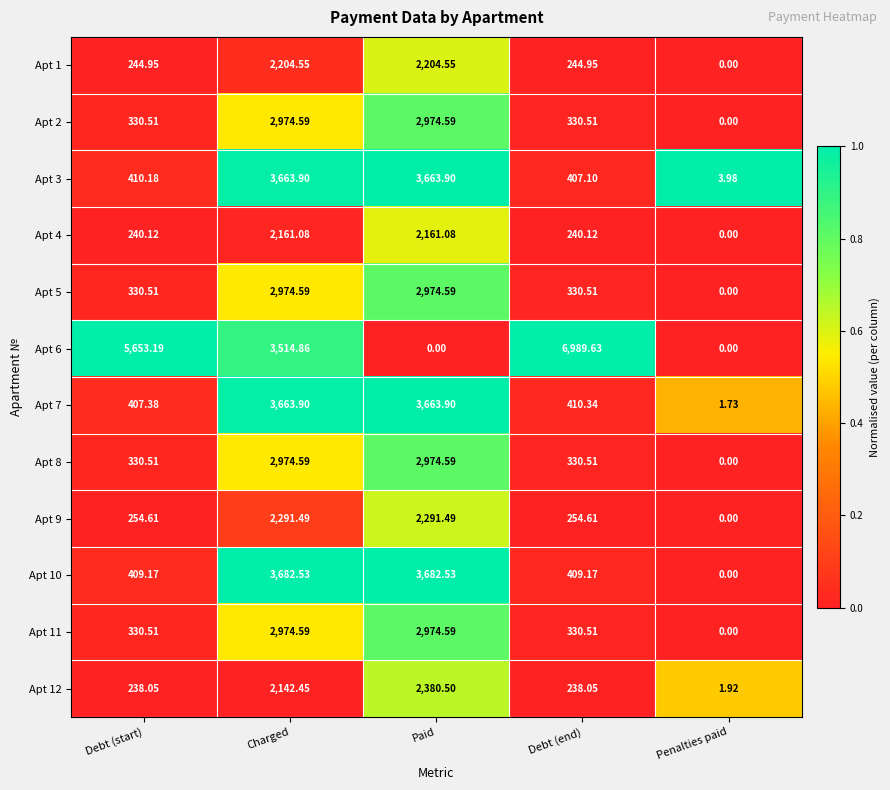

Which label corresponds to the largest value in the chart?

Debt (end)